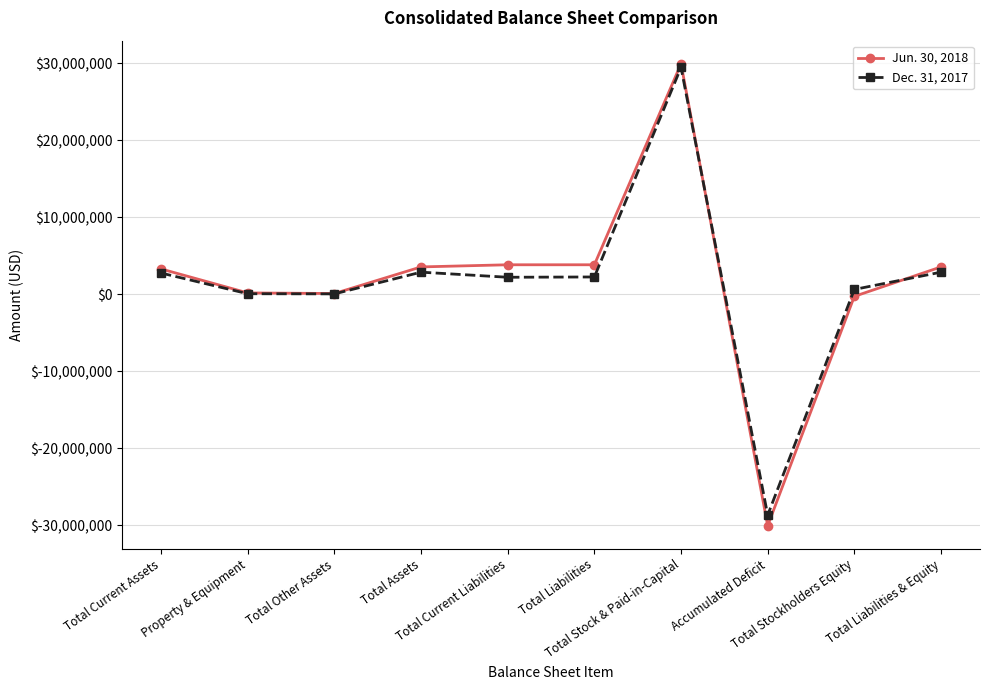

True or false: Jun. 30, 2018 and Dec. 31, 2017 cross at least once.

True